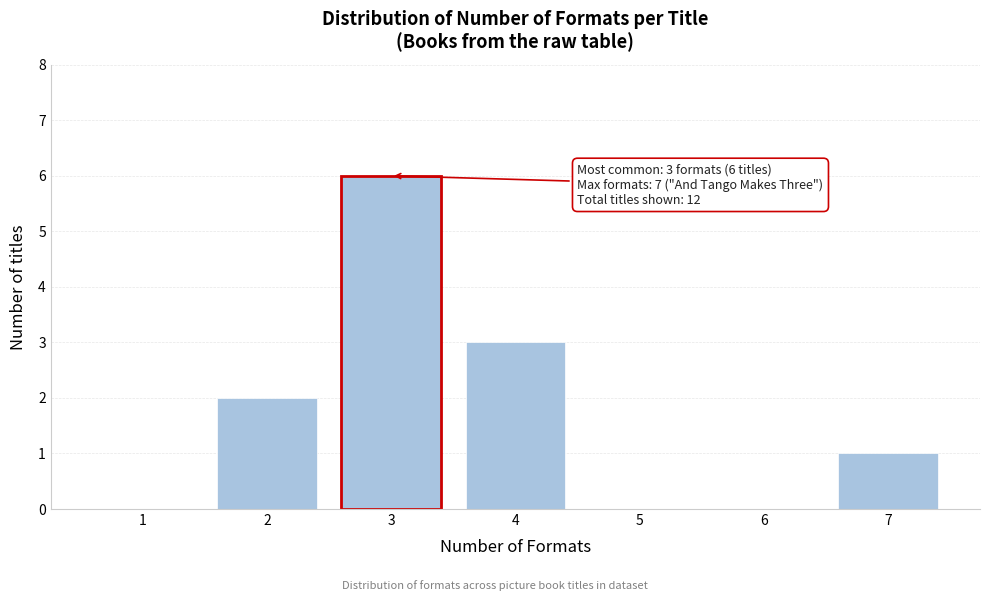

Reading left to right, transcribe all the data shown in this chart.

1=0	2=2	3=6	4=3	5=0	6=0	7=1